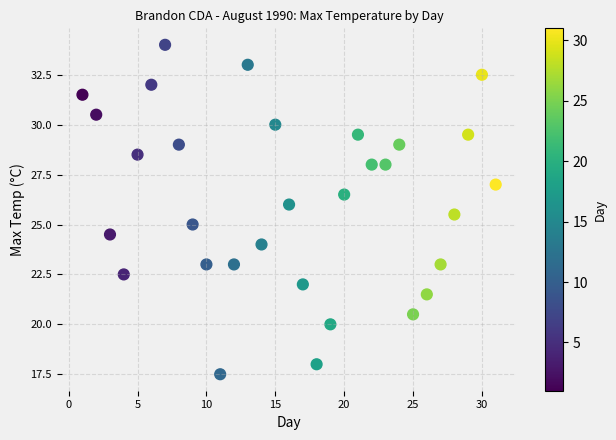

What is the range of Y values (max minus min)?

16.5